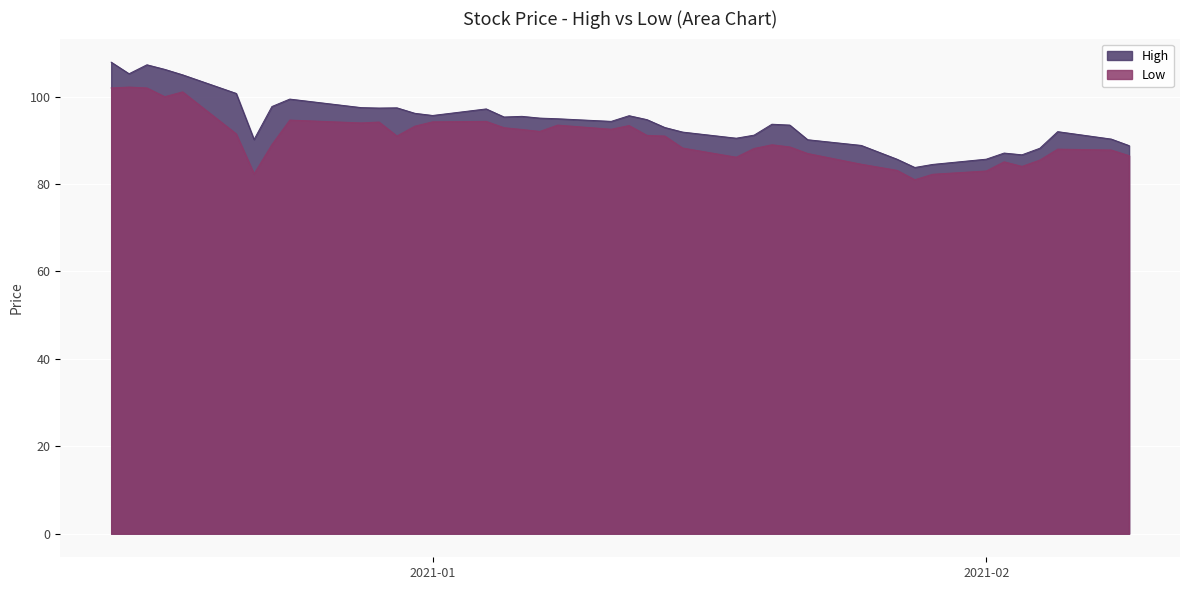

At how many categories does at least one series exceed 98?

7